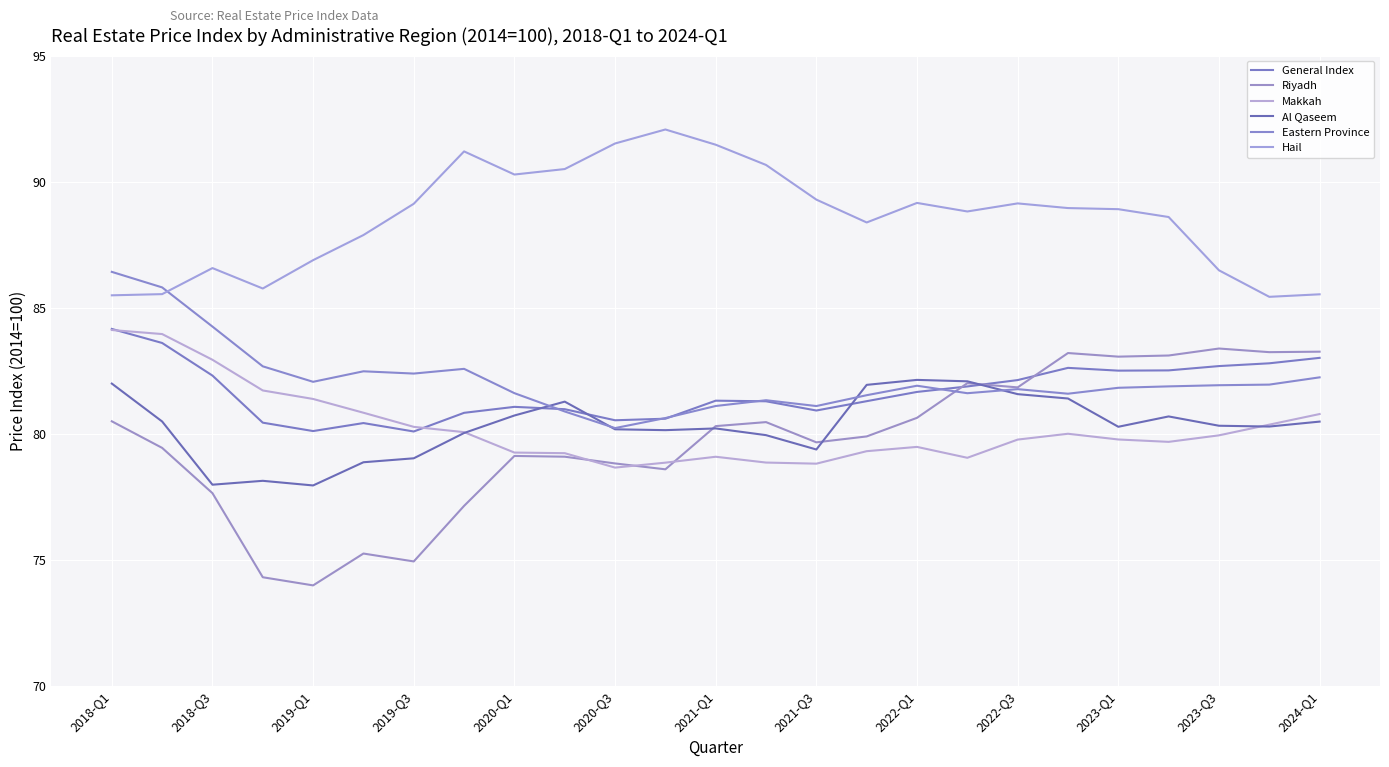

How many intersections are there between Al Qaseem and General Index?

4